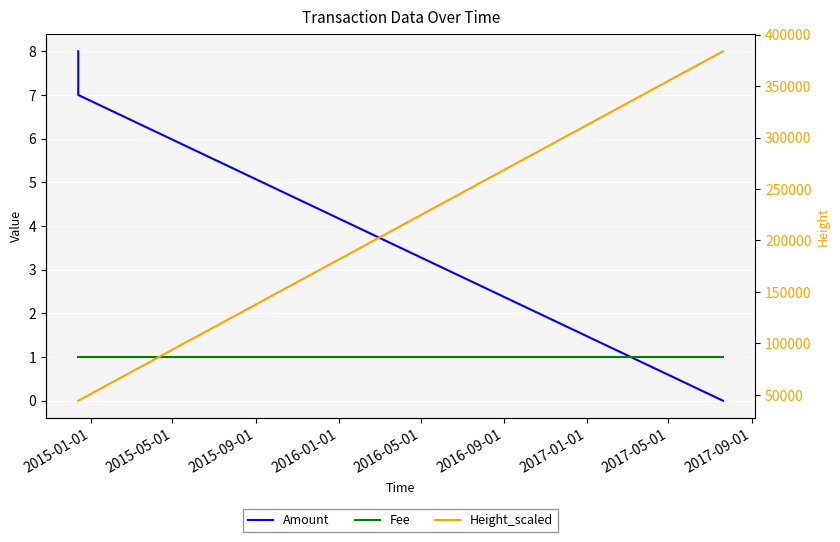

Is this an area chart (filled region under the line)?

No